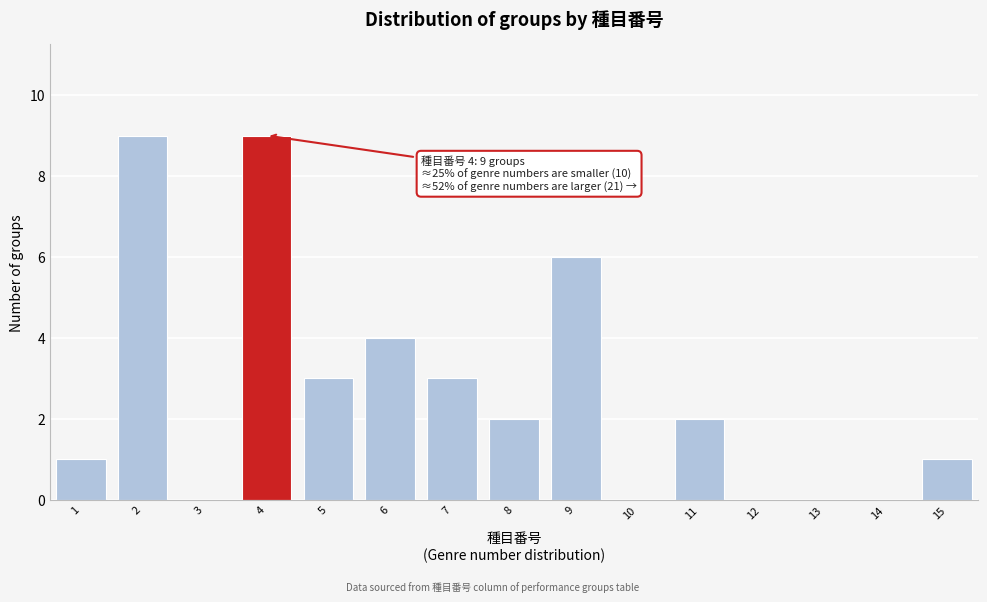

Reading left to right, list all the values displayed in this chart.

1=1	2=9	3=0	4=9	5=3	6=4	7=3	8=2	9=6	10=0	11=2	12=0	13=0	14=0	15=1